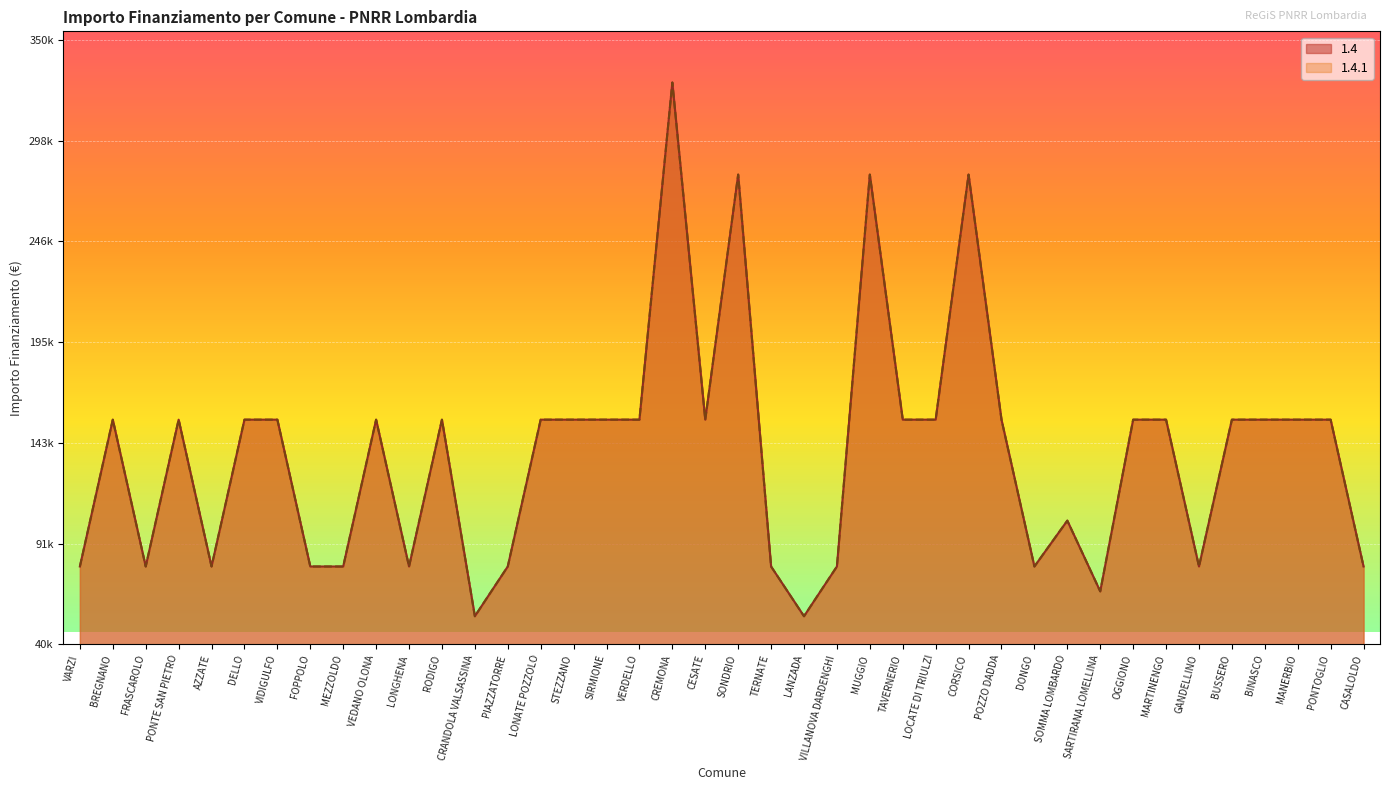

True or false: 1.4.1 has more than 2 interior local peaks.

True